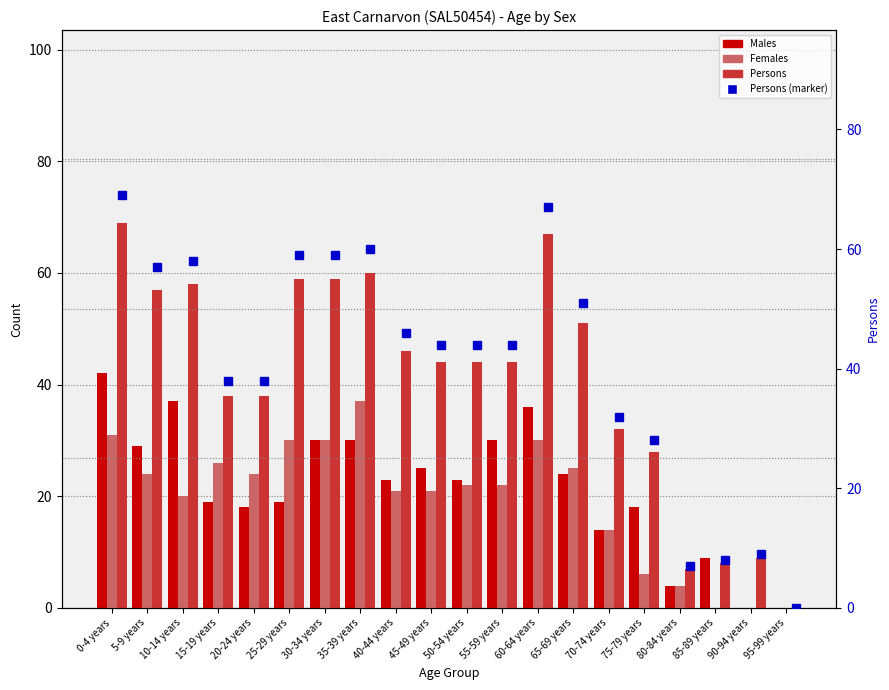

True or false: Males has a value of 0 at 95-99 years.

True